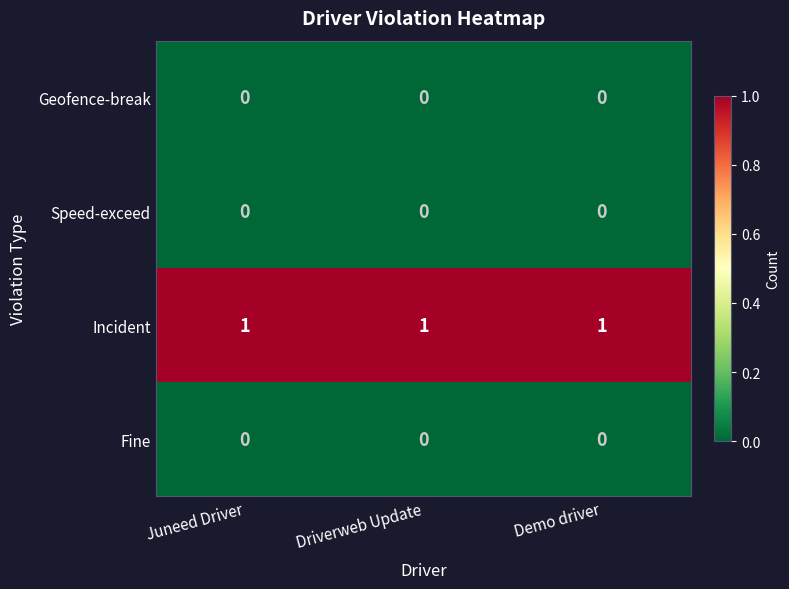

The value of Speed-exceed at Juneed Driver is 0. True or false?

True